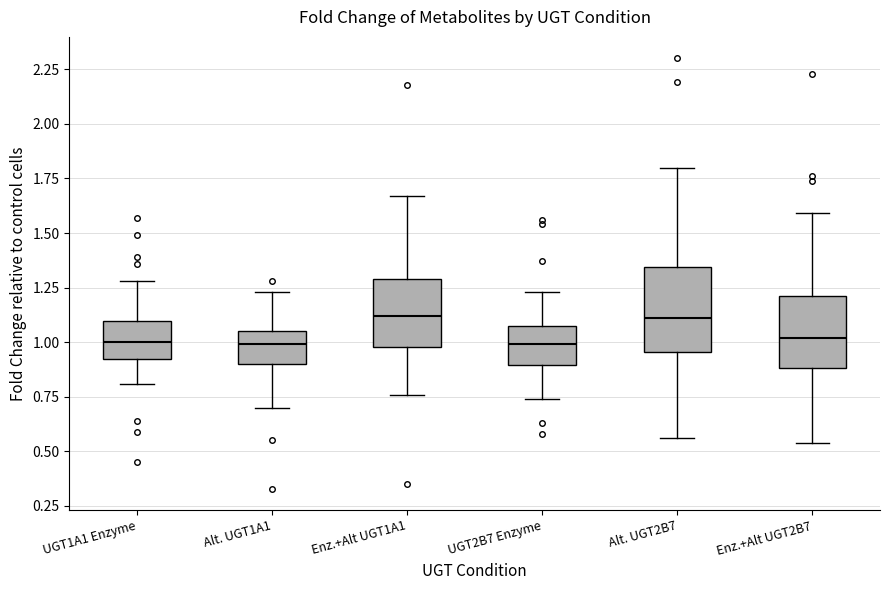

Where is the upper edge of the box for UGT1A1 Enzyme on the y-axis? The values are not printed on the chart, so give them approximately, as read against the axis.

1.10